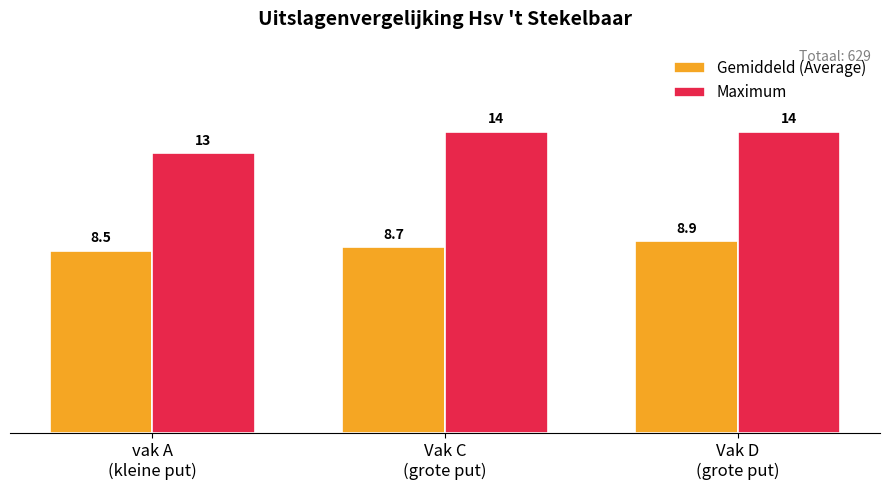

True or false: Maximum has a value of 8.8 at Vak D
(grote put).

False